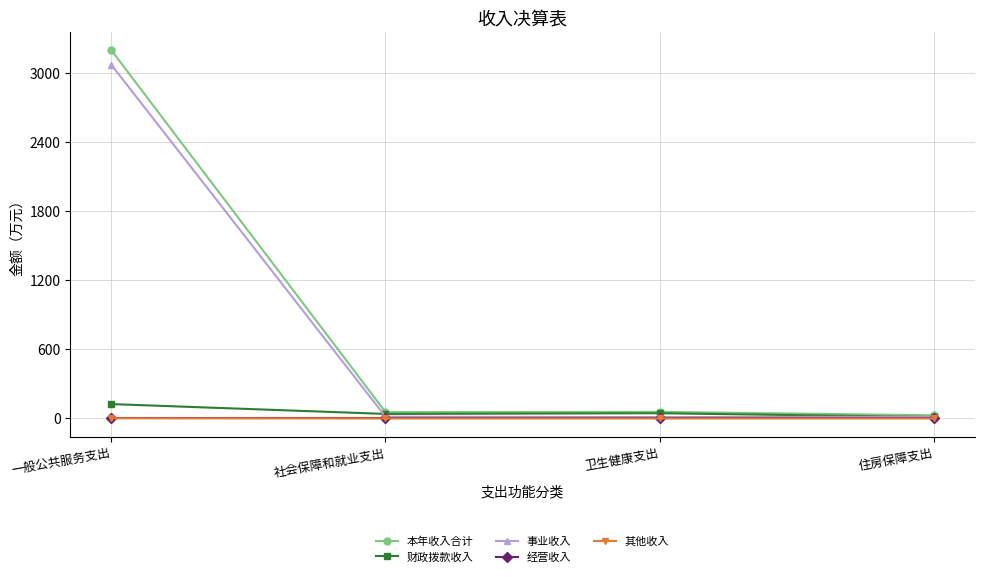

What is the sum of all 财政拨款收入 values?

222.7